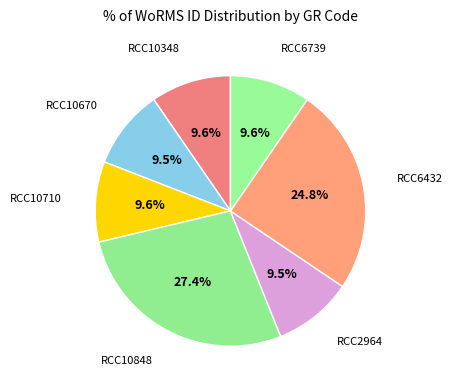

How many segments does this pie chart have?

7